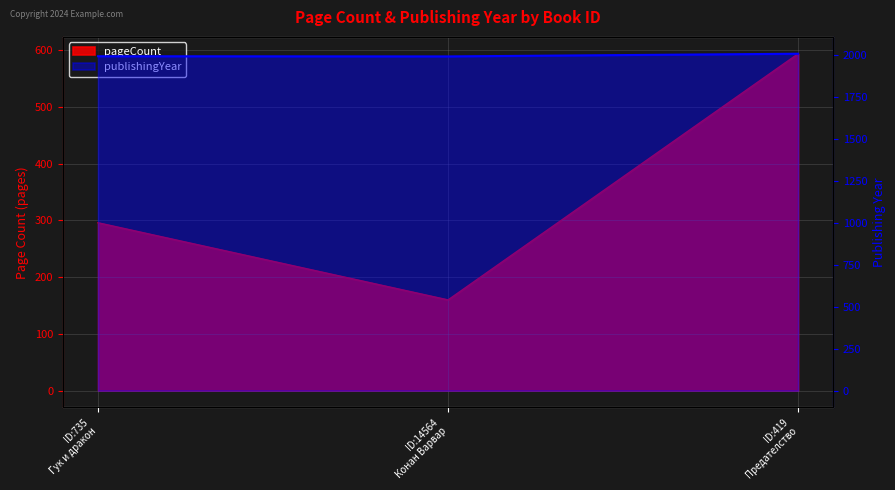

How many values in the publishingYear series exceed 1992?

1